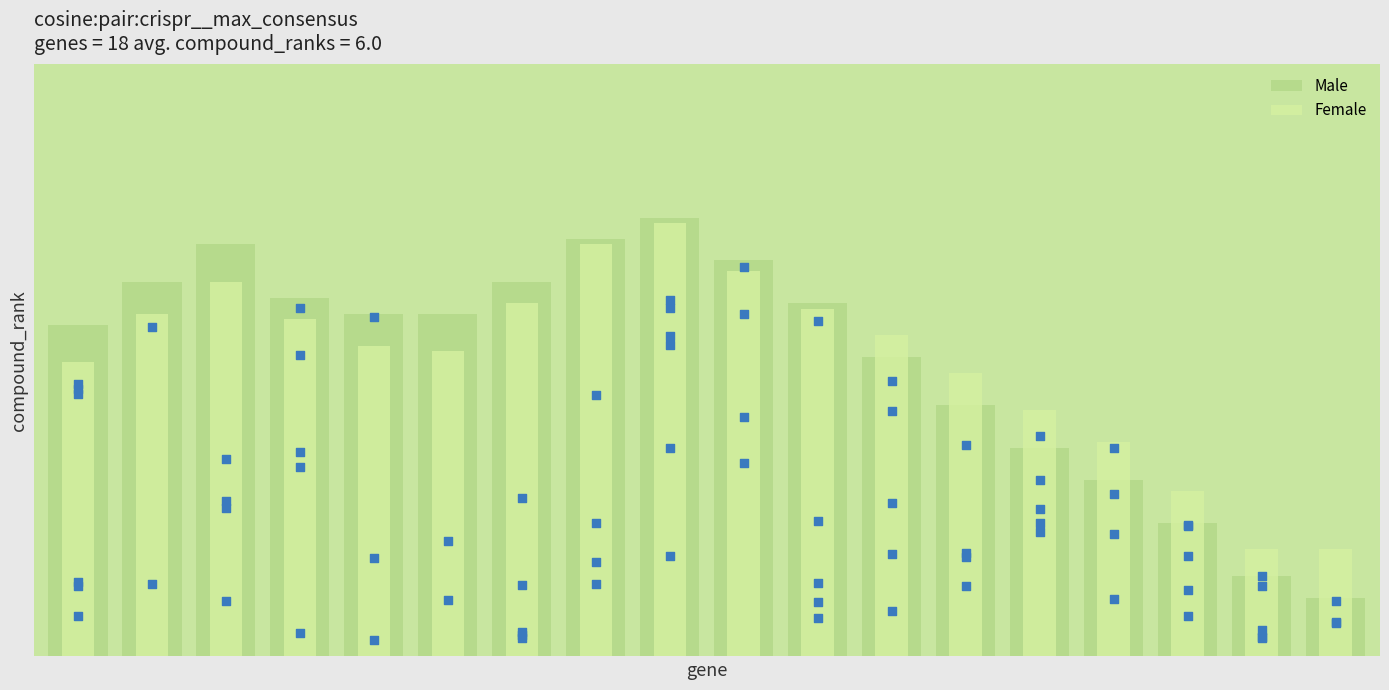

Which series reaches the minimum Y coordinate?

Male